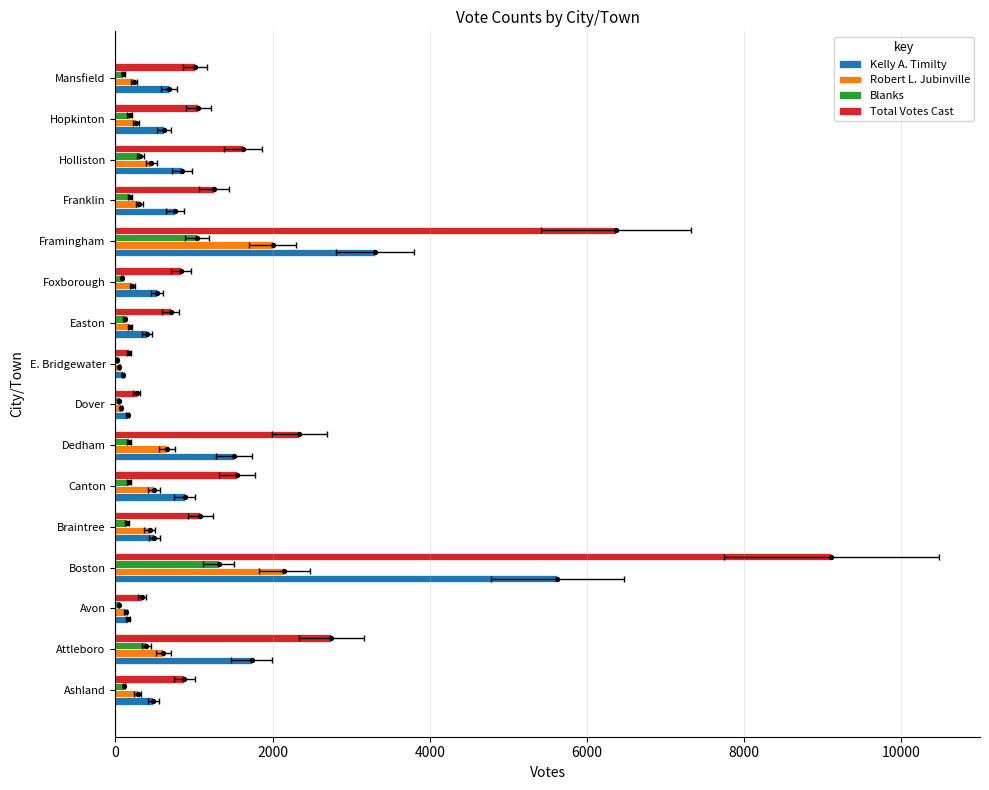

What is the total value across all series at Framingham?

12716